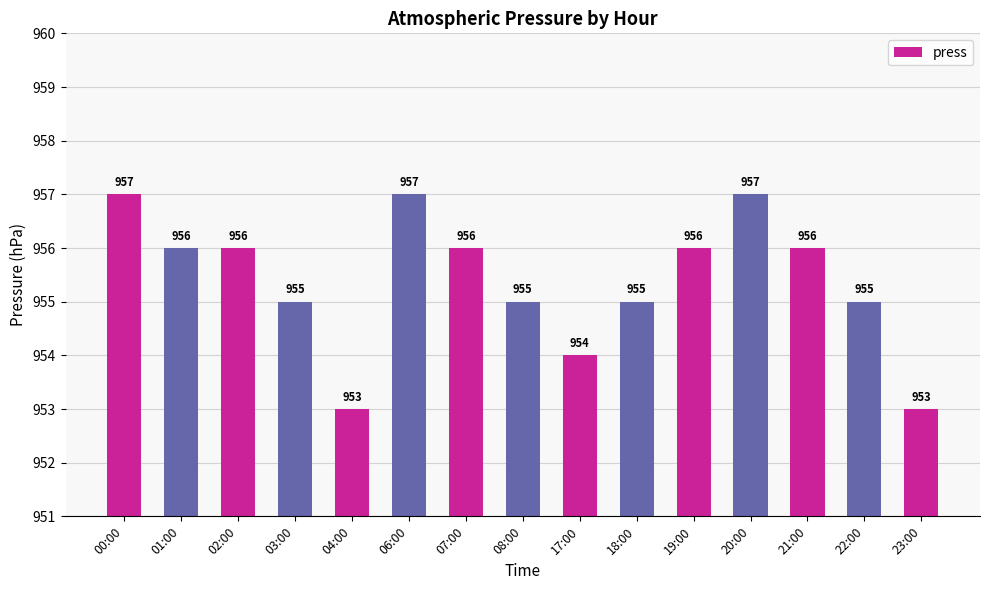

True or false: the data shows 658 at 17:00.

False